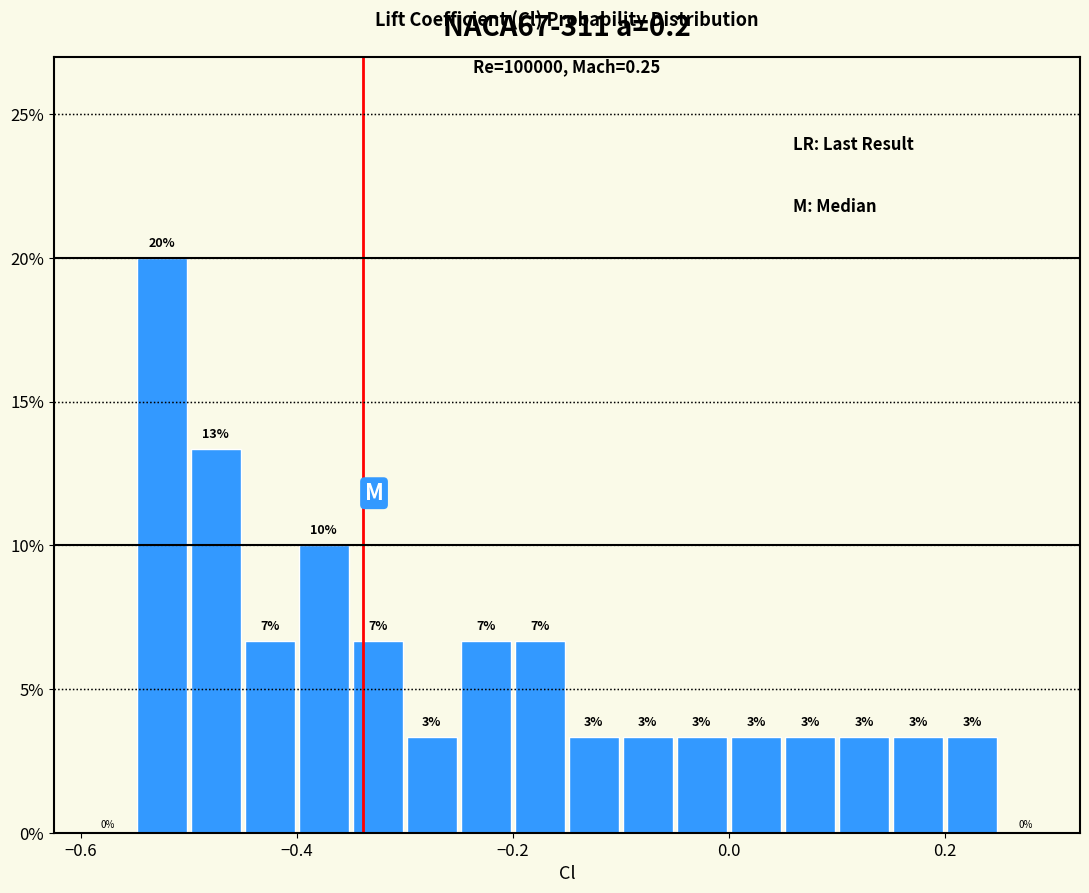

Around what value on the x-axis is the tallest bar? Give the approximate position of its centre, as read against the axis.

-0.52